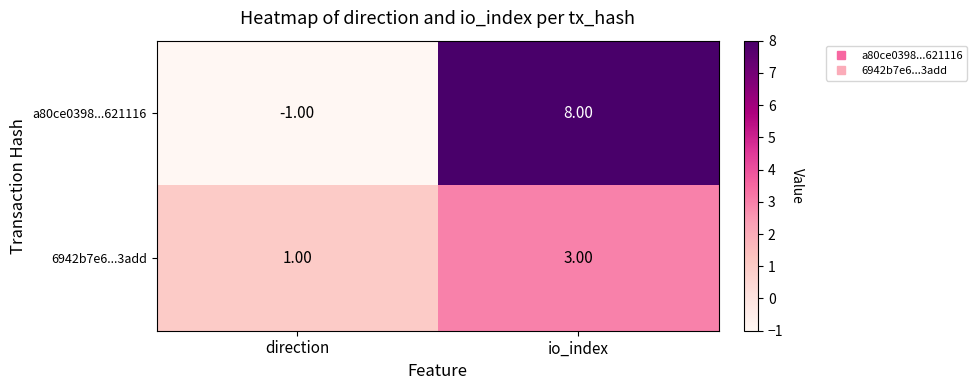

Rank the series by their maximum value, from highest to lowest.

a80ce0398...621116, 6942b7e6...3add